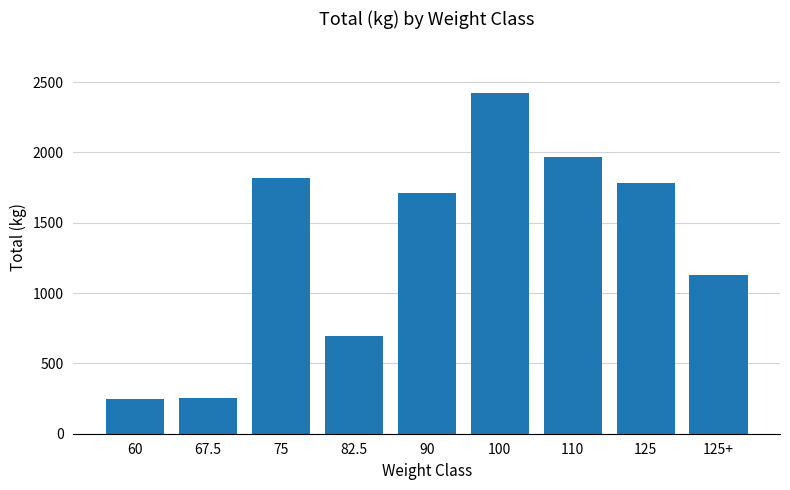

Is it true that the value at 110 is 1970?

True